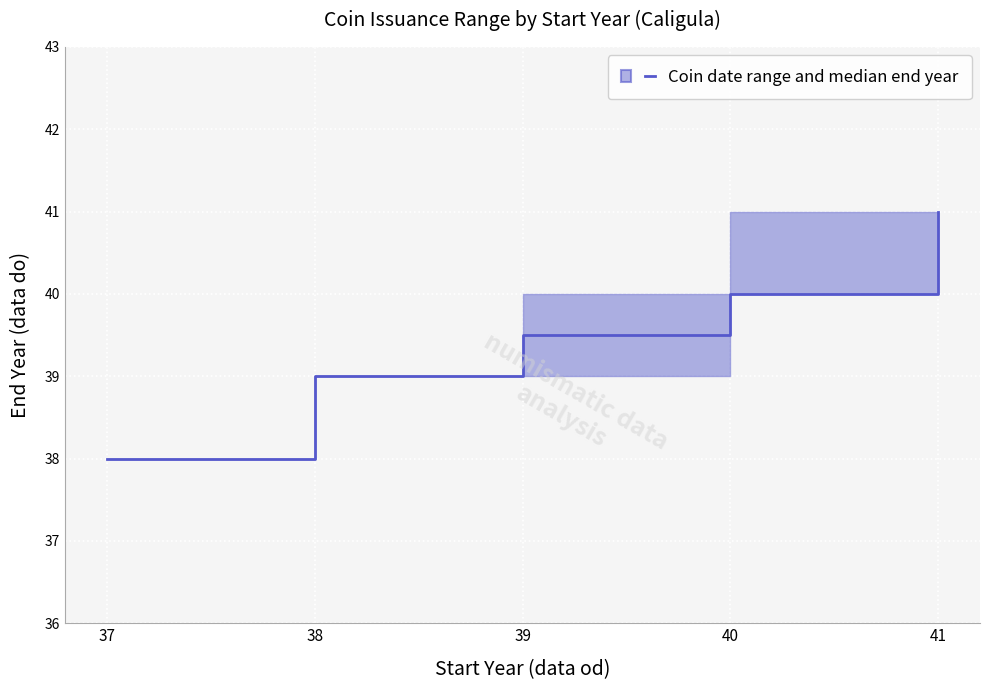

The chart shows a value of 16.1 at 37. True or false?

False